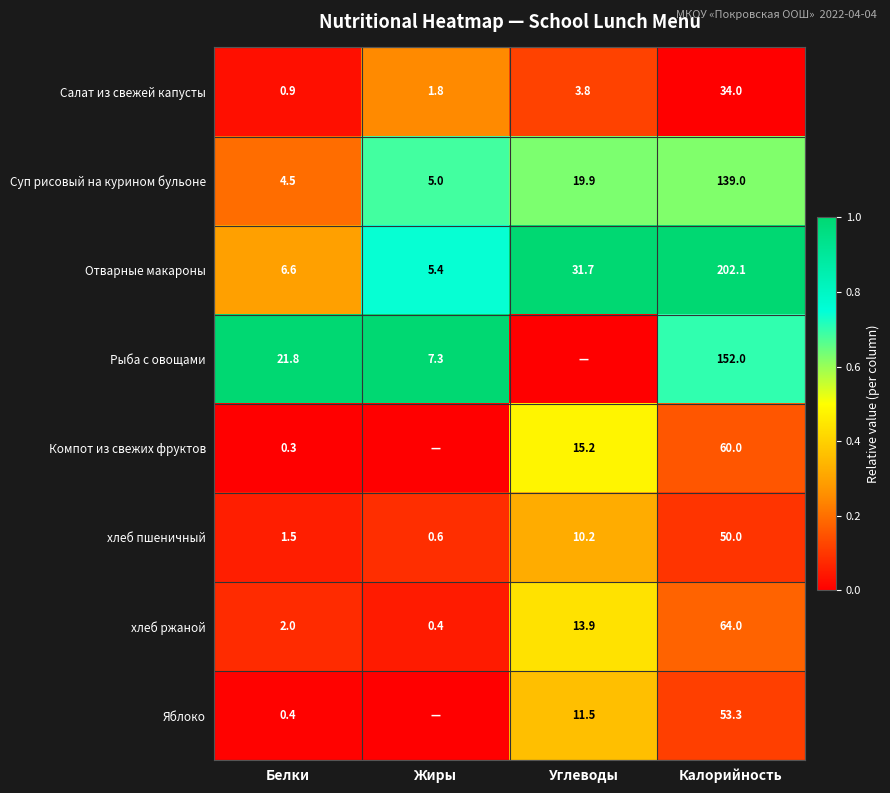

What is the difference between the maximum and minimum values in the Отварные макароны series?

196.7